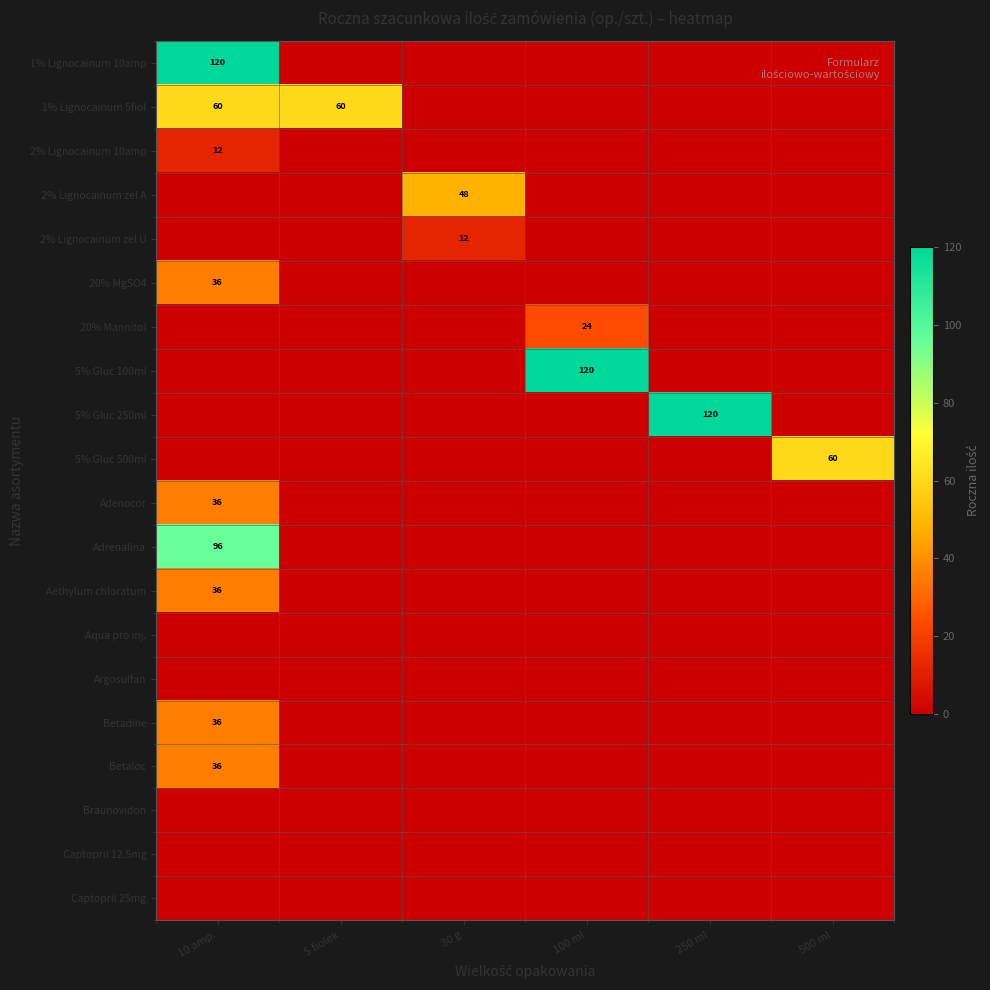

List the series in order of their peak value, highest first.

1% Lignocainum 10amp, 5% Gluc 100ml, 5% Gluc 250ml, Adrenalina, 1% Lignocainum 5fiol, 5% Gluc 500ml, 2% Lignocainum żel A, 20% MgSO4, Adenocor, Aethylum chloratum, Betadine, Betaloc, 20% Mannitol, 2% Lignocainum 10amp, 2% Lignocainum żel U, Aqua pro inj., Argosulfan, Braunovidon, Captopril 12.5mg, Captopril 25mg